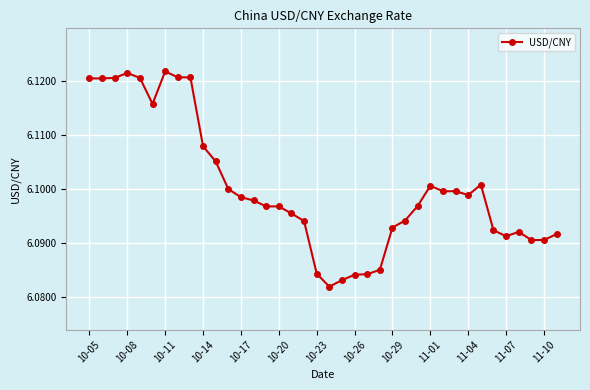

What is the sum of all values?

231.8